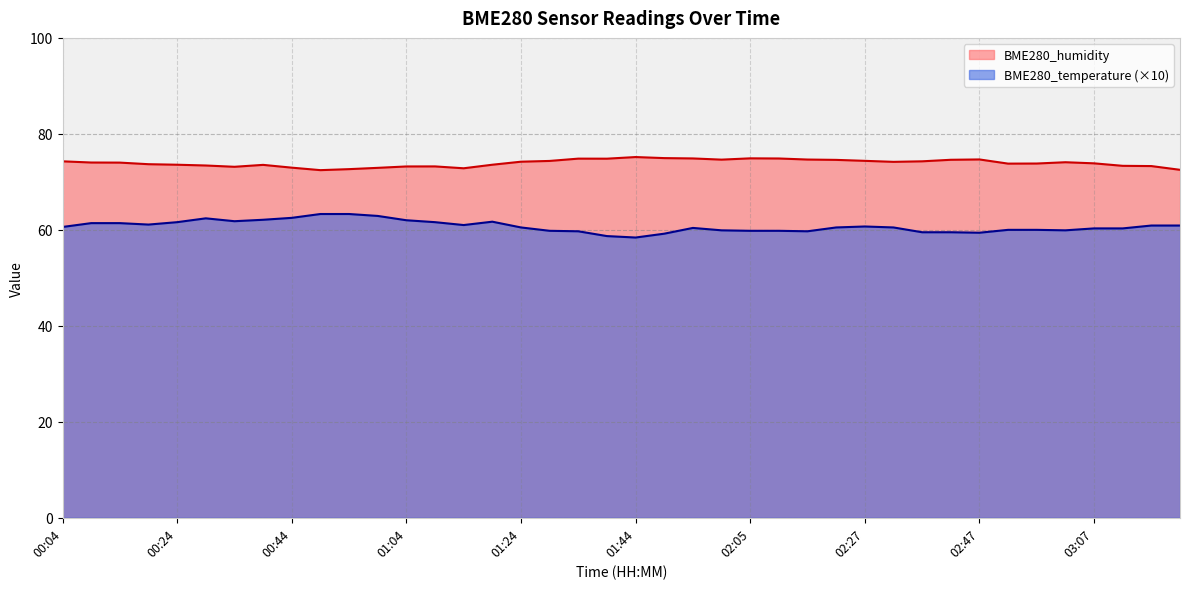

What is the minimum value for BME280_humidity?

72.4